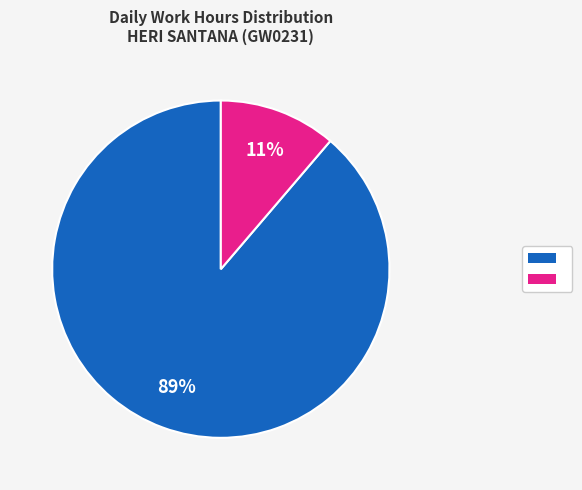

Is there a majority slice in this chart?

Yes